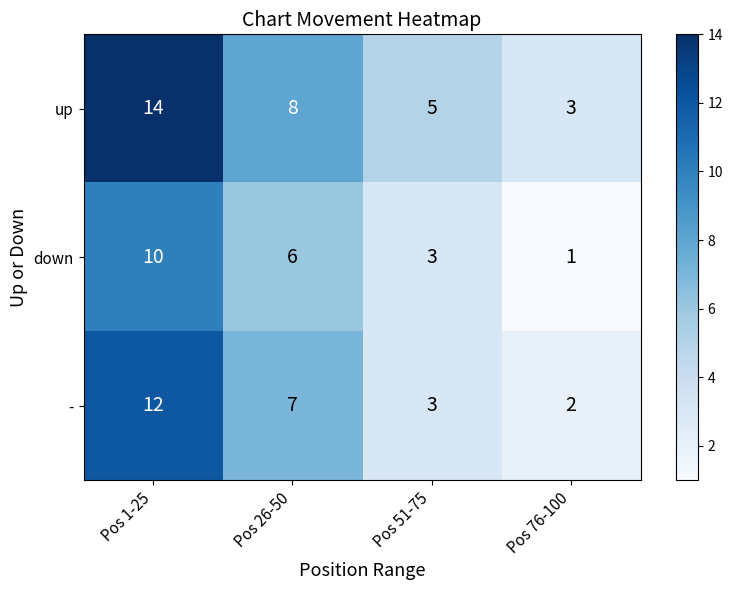

The value of up at Pos 1-25 is 25. True or false?

False